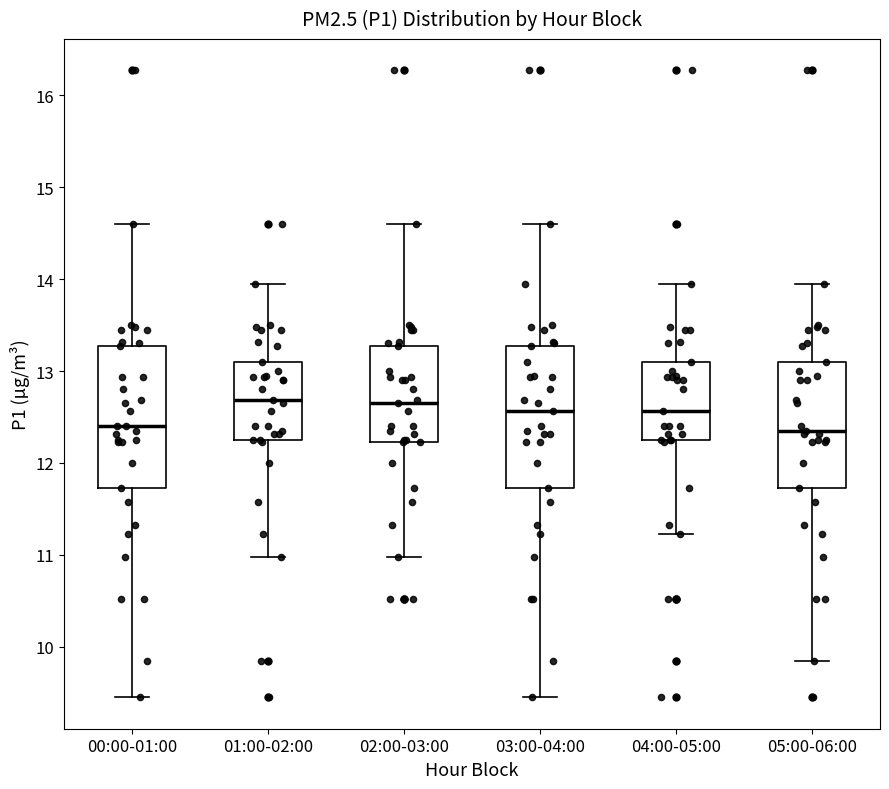

Reading left to right, transcribe this box plot: for each box, give where its median line is, the range the box spans, and where its two whiskers end, as read against the y-axis. The values are not printed on the chart, so give them approximately, as read against the axis.

00:00-01:00: median 12.4, box 11.7 to 13.3, whiskers 9.5 to 14.6
01:00-02:00: median 12.7, box 12.3 to 13.1, whiskers 11.0 to 14.0
02:00-03:00: median 12.7, box 12.2 to 13.3, whiskers 11.0 to 14.6
03:00-04:00: median 12.6, box 11.7 to 13.3, whiskers 9.5 to 14.6
04:00-05:00: median 12.6, box 12.3 to 13.1, whiskers 11.2 to 14.0
05:00-06:00: median 12.4, box 11.7 to 13.1, whiskers 9.9 to 14.0